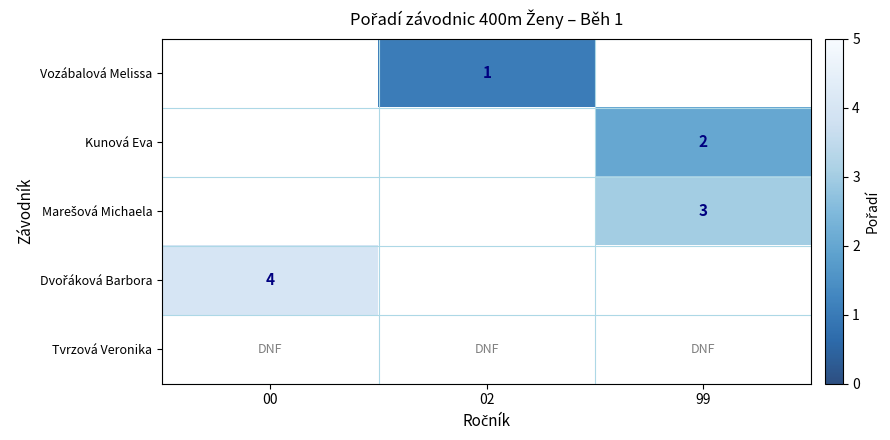

What is the maximum value shown in the chart?

4.0